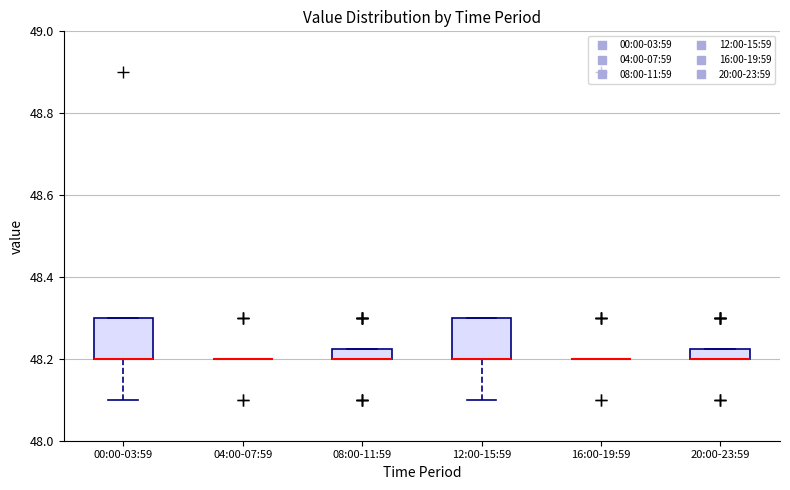

Where is the lower edge of the box for 08:00-11:59 on the y-axis? The values are not printed on the chart, so give them approximately, as read against the axis.

48.20